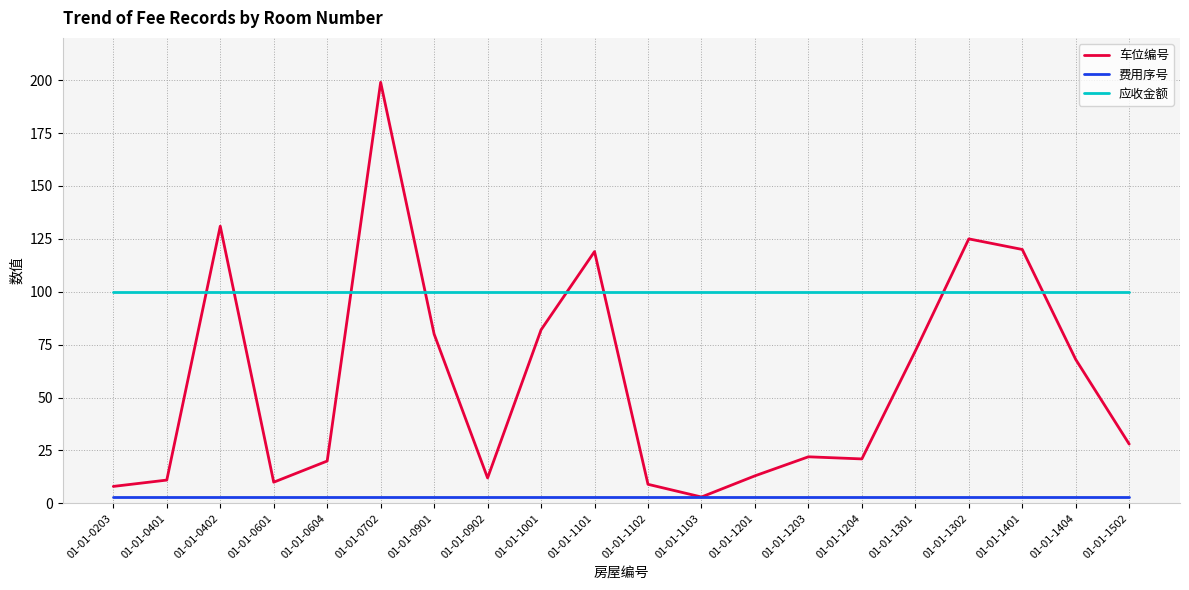

At 01-01-0604, list the series in order from smallest to largest.

费用序号, 车位编号, 应收金额